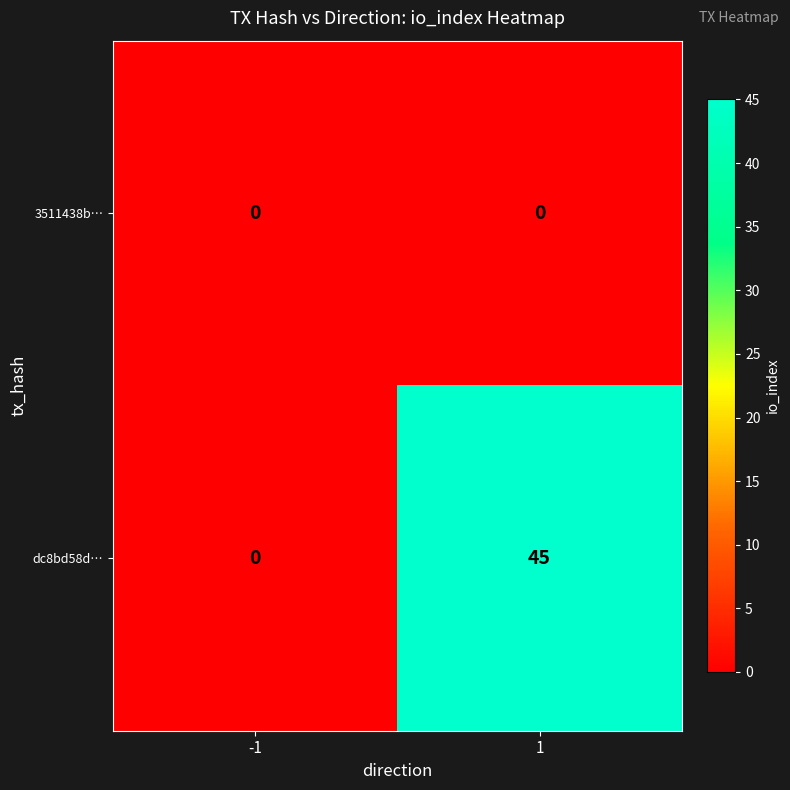

Which series has the largest total across all categories?

dc8bd58d…